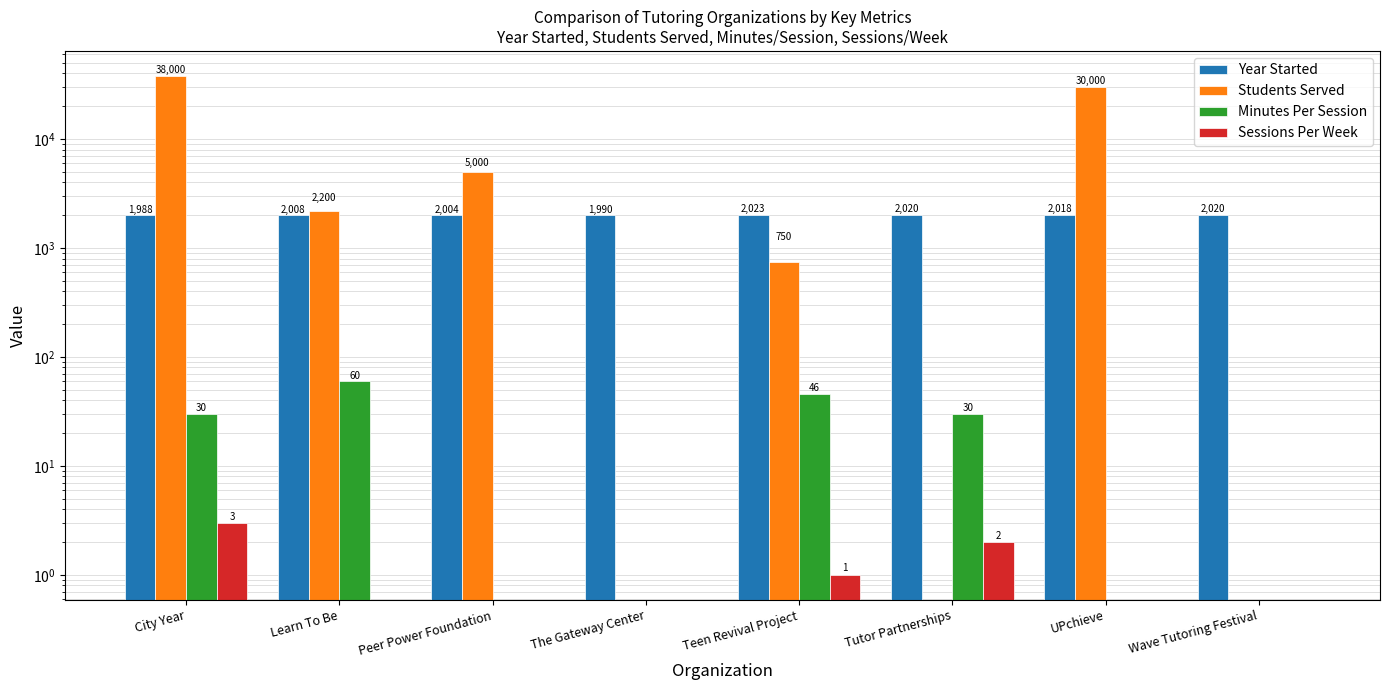

Which series has the largest range (max minus min)?

Students Served